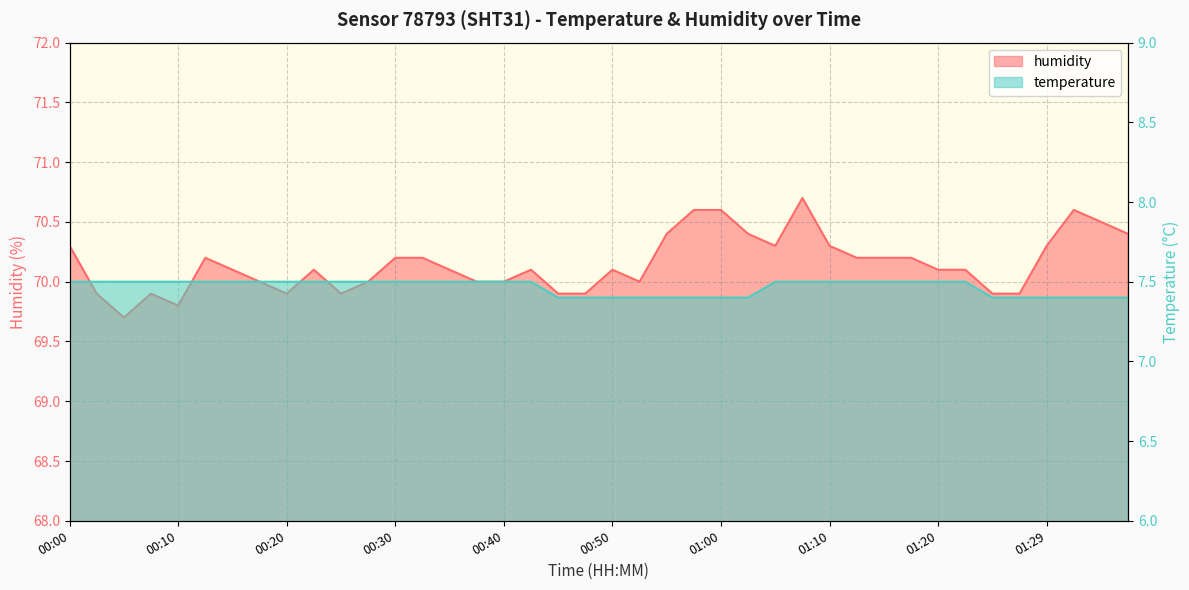

What is the difference between the highest and lowest values at 00:32?

62.7